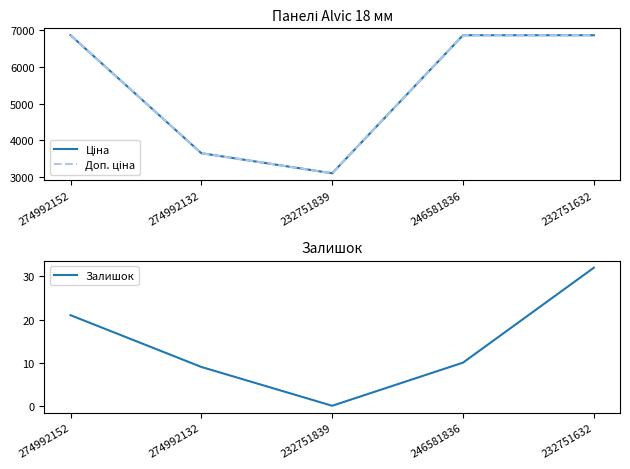

What is the greatest value displayed?

6869.4